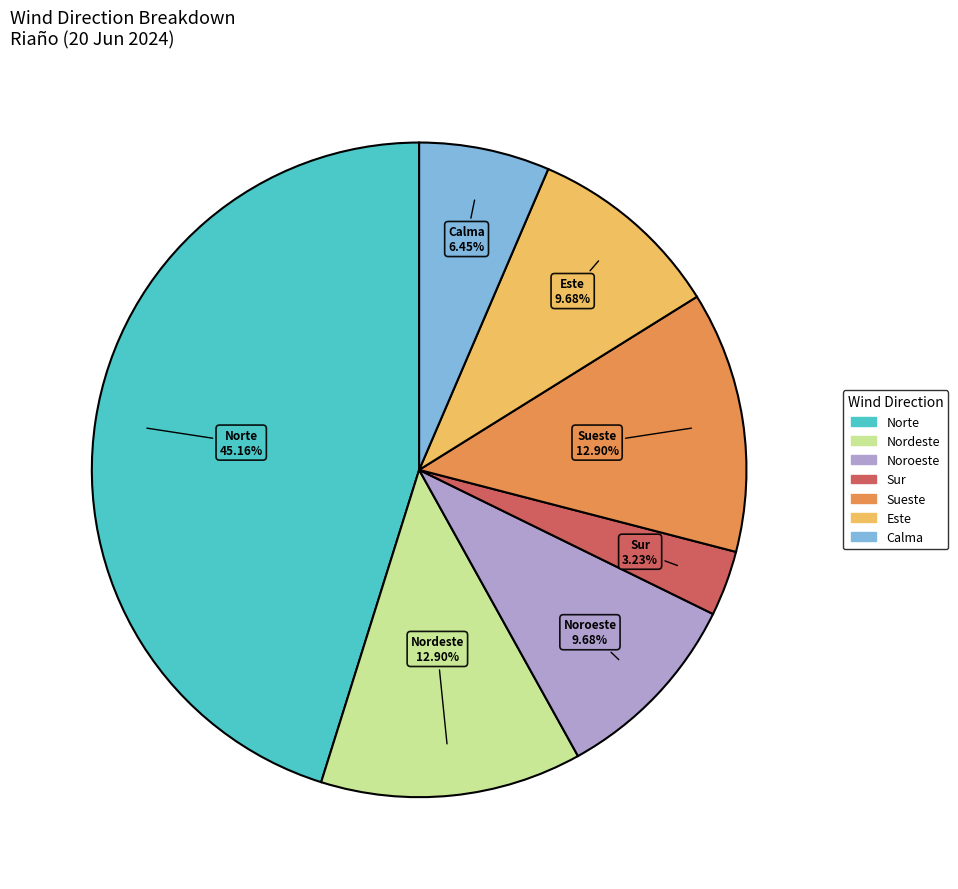

What portion of the pie excludes Este?

90.3%